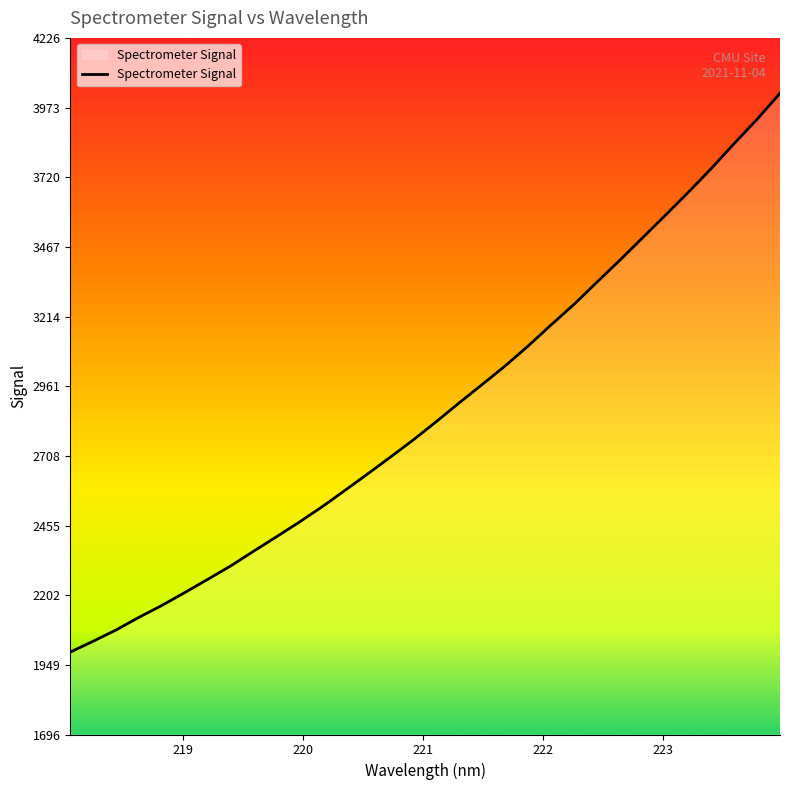

How many lines are shown in the chart?

1